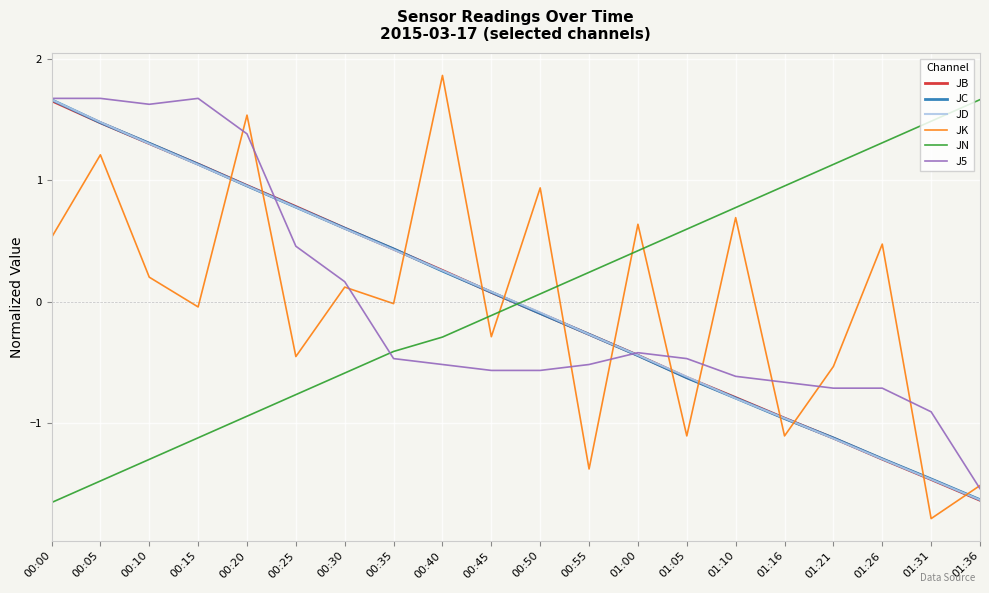

At how many categories does at least one series exceed 1?

10